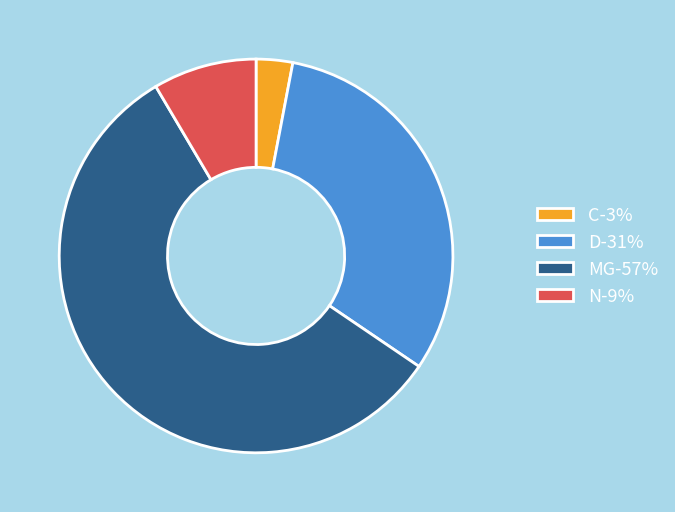

Is there any slice that represents more than half of the pie?

Yes